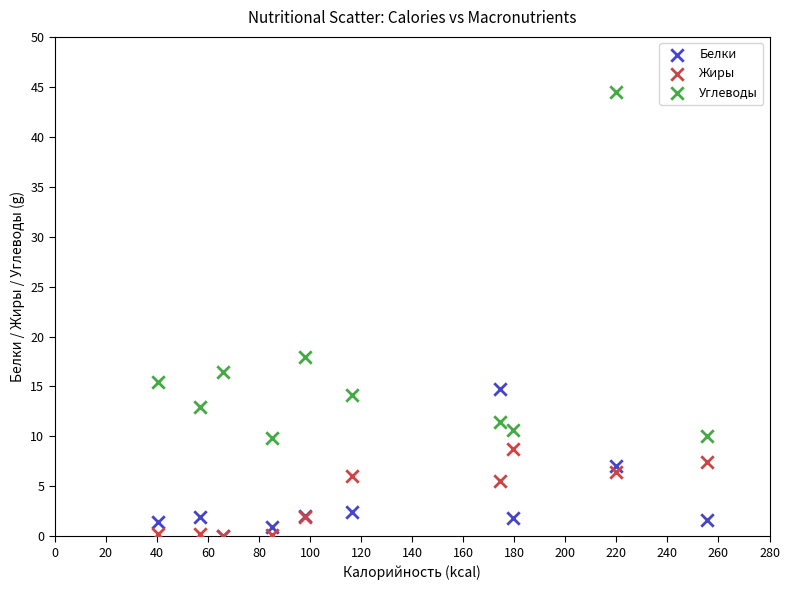

Across all series, what Y value is closest to 22?

18.0